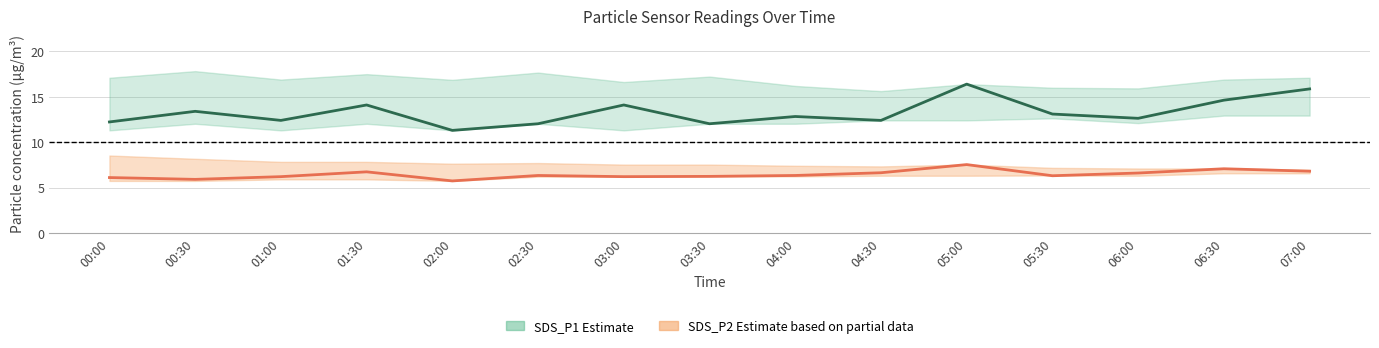

True or false: SDS_P2 has a value of 1.2 at 02:00.

False